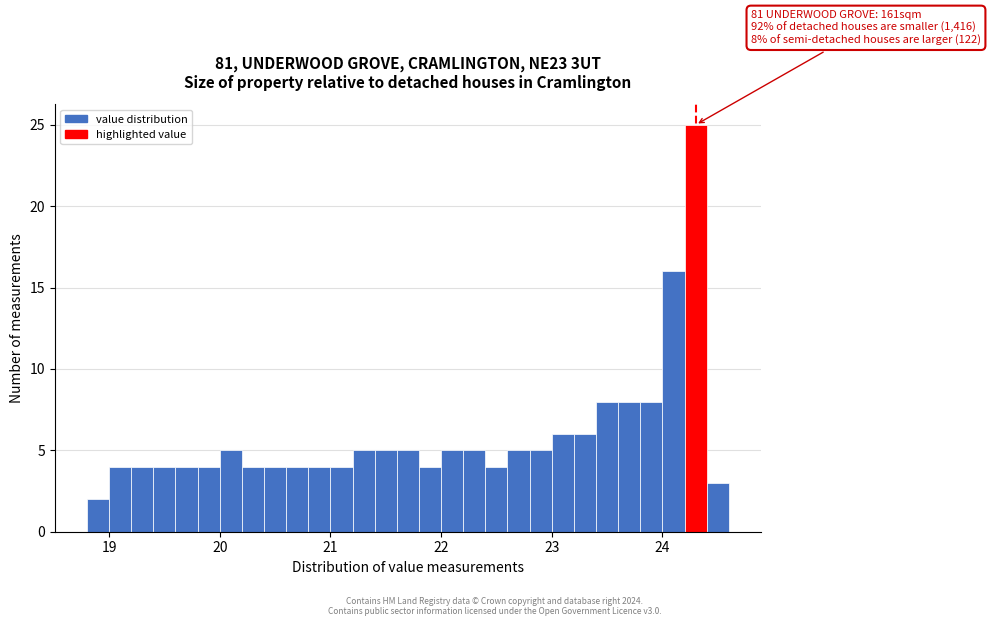

Read against the x-axis, roughly where is the centre of the tallest bar?

24.3